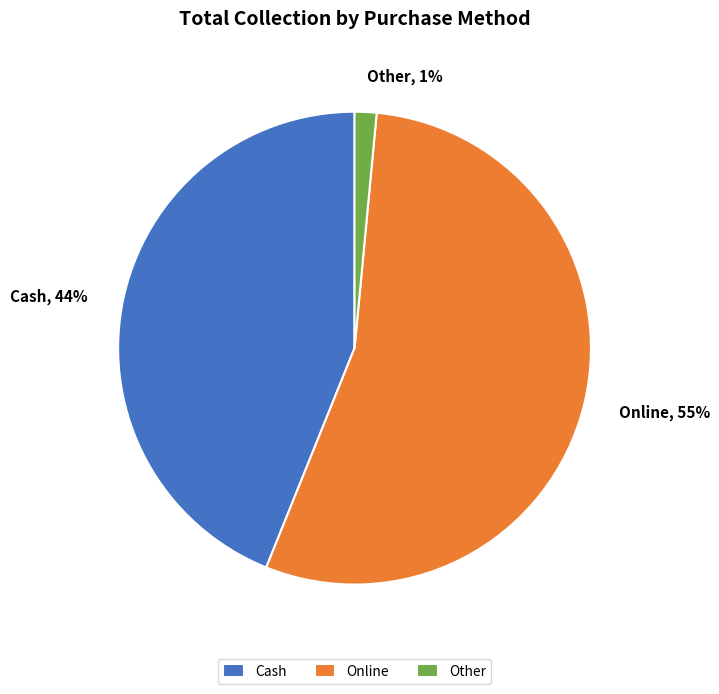

Approximately how many times larger is the value at Cash compared to Online?

0.8